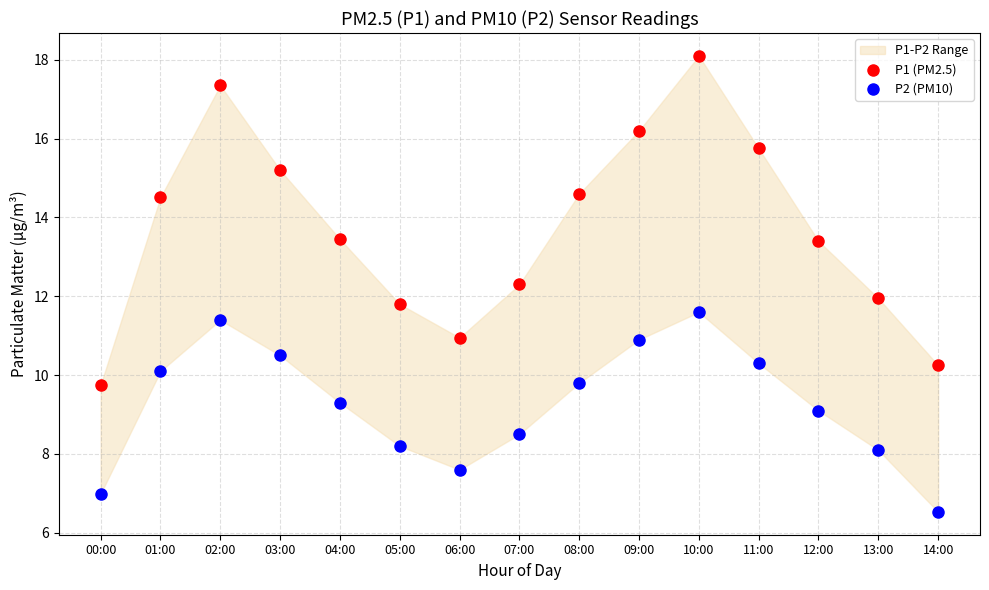

Across all data points, what is the range of Y values (max minus min)?

11.6